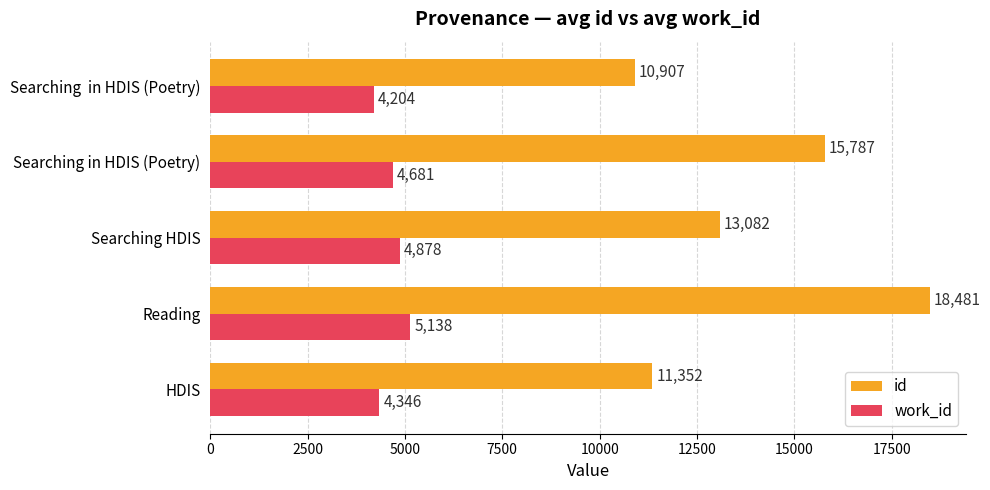

Which series has the largest range (max minus min)?

id